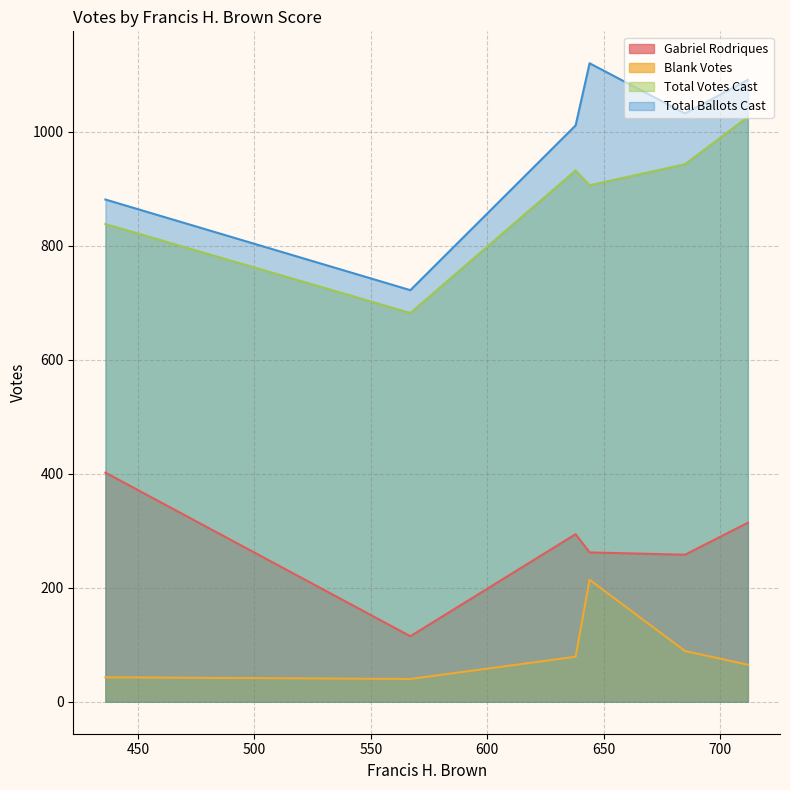

True or false: Blank Votes and Total Ballots Cast intersect in this chart.

False